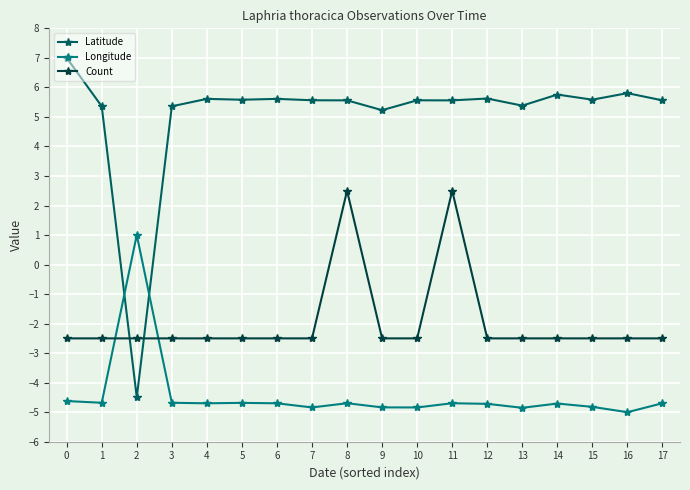

What is the average value of the Latitude series?

5.1